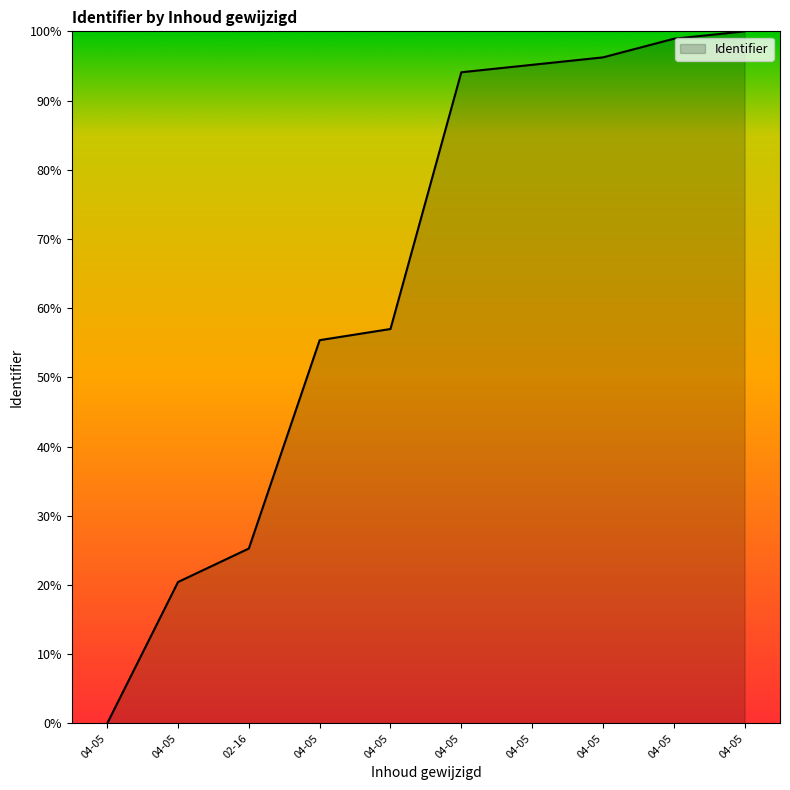

Where is the data nearest to the value 50?

04-05